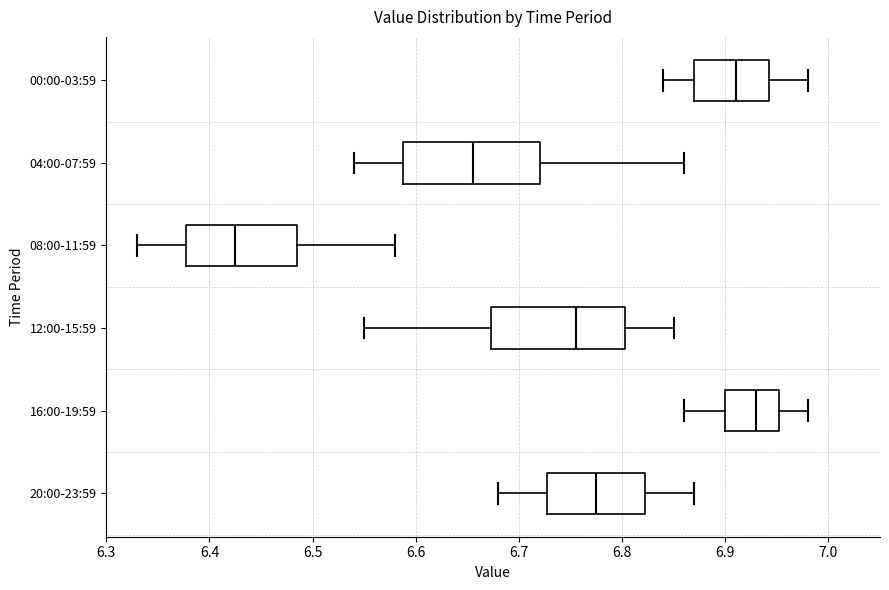

Reading bottom to top, read every box against the x-axis: the position of its median line, the range the box covers, and the ends of its whiskers. The values are not printed on the chart, so give them approximately, as read against the axis.

20:00-23:59: median 6.78, box 6.73 to 6.82, whiskers 6.68 to 6.87
16:00-19:59: median 6.93, box 6.90 to 6.95, whiskers 6.86 to 6.98
12:00-15:59: median 6.76, box 6.67 to 6.80, whiskers 6.55 to 6.85
08:00-11:59: median 6.43, box 6.38 to 6.49, whiskers 6.33 to 6.58
04:00-07:59: median 6.66, box 6.59 to 6.72, whiskers 6.54 to 6.86
00:00-03:59: median 6.91, box 6.87 to 6.94, whiskers 6.84 to 6.98